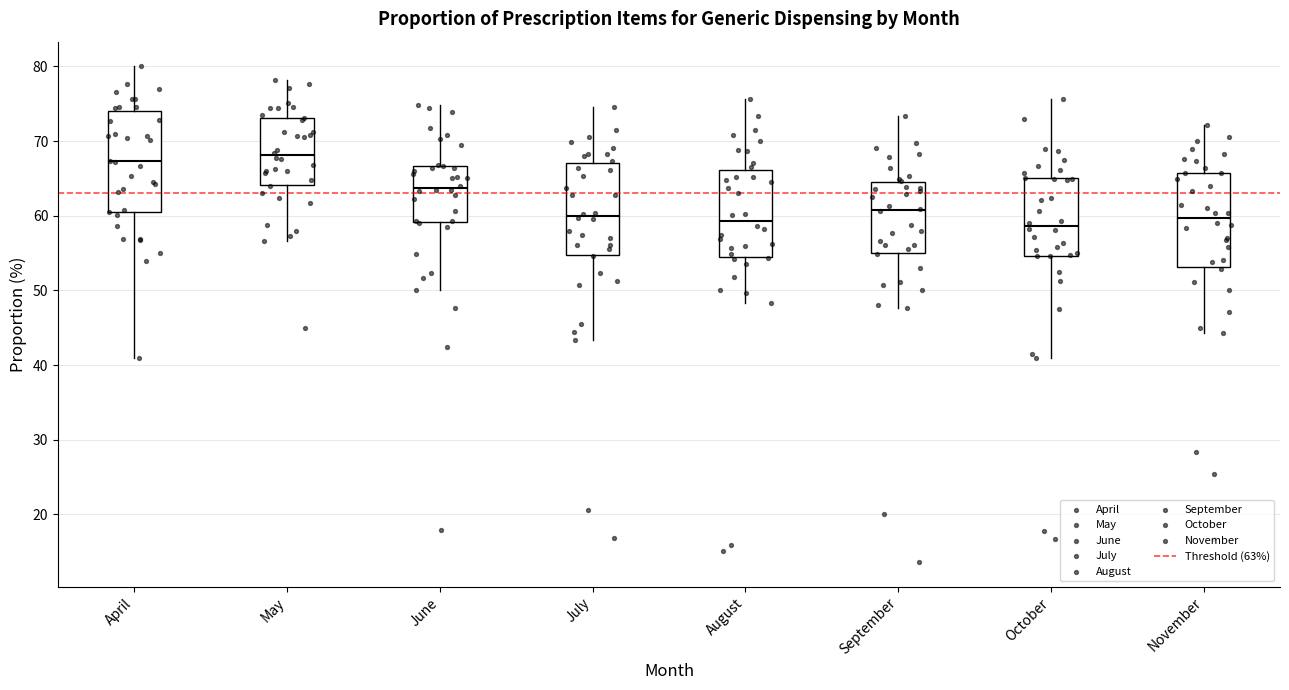

Reading left to right, read every box against the y-axis: the position of its median line, the range the box covers, and the ends of its whiskers. The values are not printed on the chart, so give them approximately, as read against the axis.

April: median 67, box 61 to 74, whiskers 41 to 80
May: median 68, box 64 to 73, whiskers 57 to 78
June: median 64, box 59 to 67, whiskers 50 to 75
July: median 60, box 55 to 67, whiskers 43 to 75
August: median 59, box 55 to 66, whiskers 48 to 76
September: median 61, box 55 to 64, whiskers 48 to 73
October: median 59, box 55 to 65, whiskers 41 to 76
November: median 60, box 53 to 66, whiskers 44 to 72